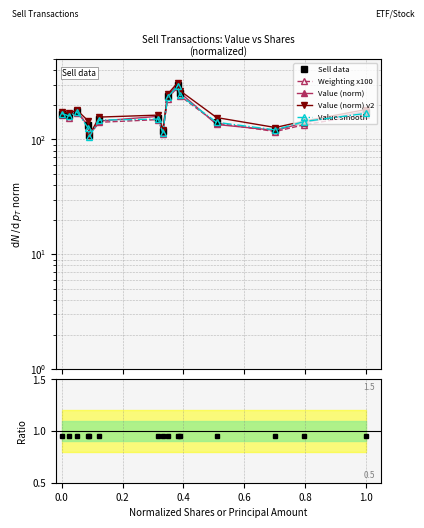

At how many categories does at least one series exceed 212?

3